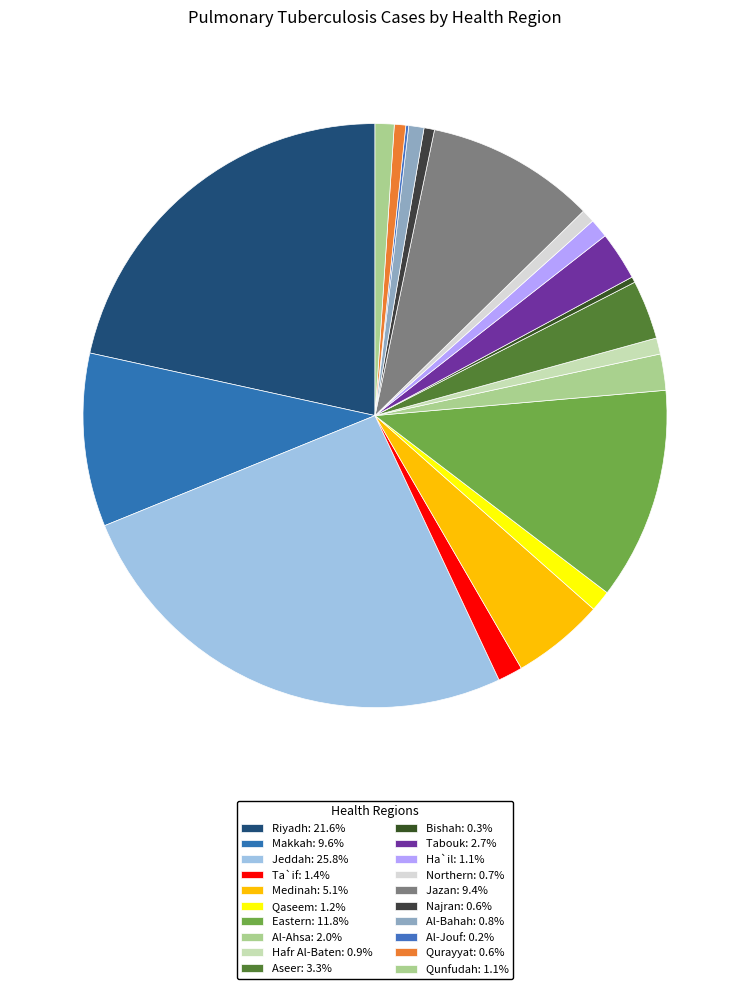

To the nearest percent, what is the difference between the largest and smallest slice percentages?

26%